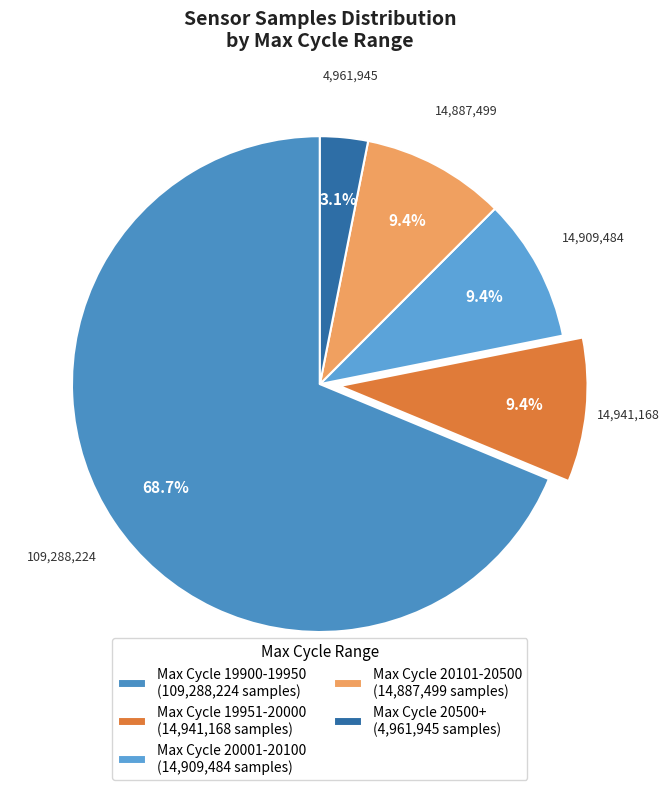

What is the largest slice in the pie chart?

Max Cycle 19900-19950 (109,288,224 samples)